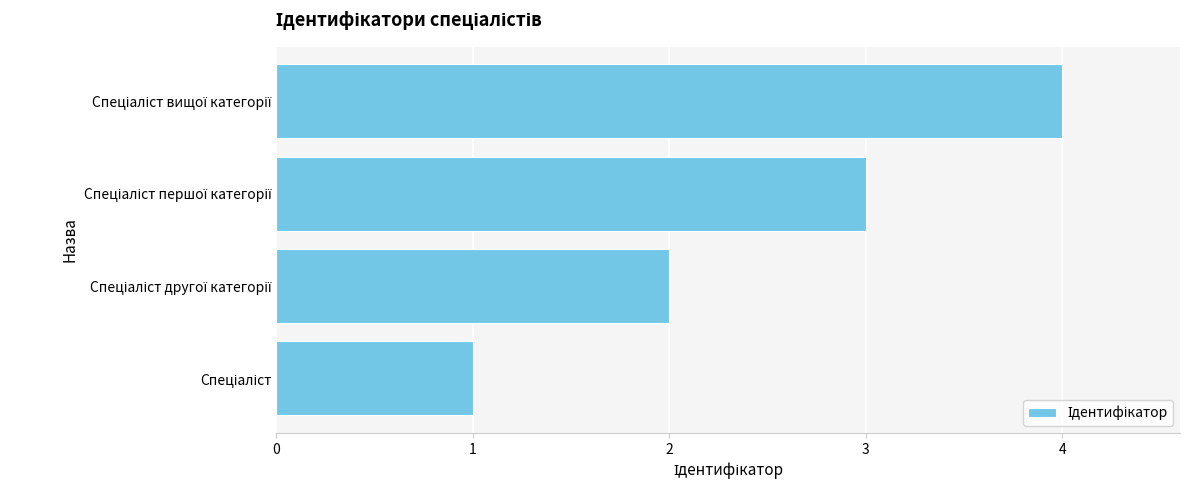

What is the maximum value shown in the chart?

4